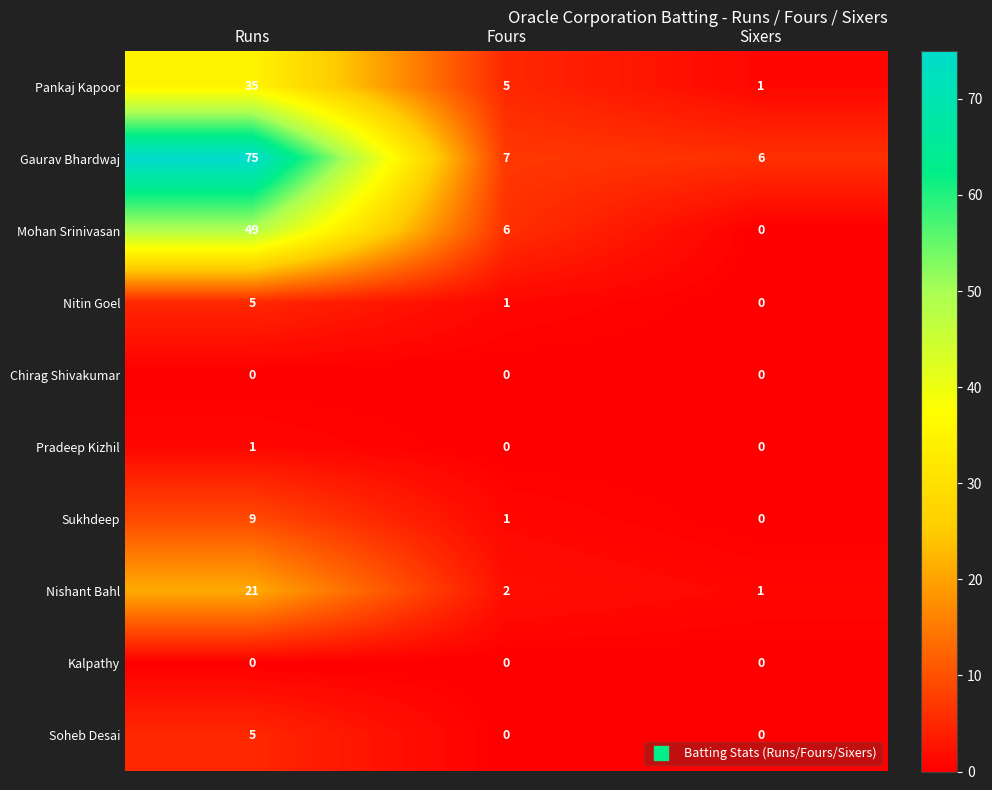

At which label does Pankaj Kapoor reach its minimum?

Sixers